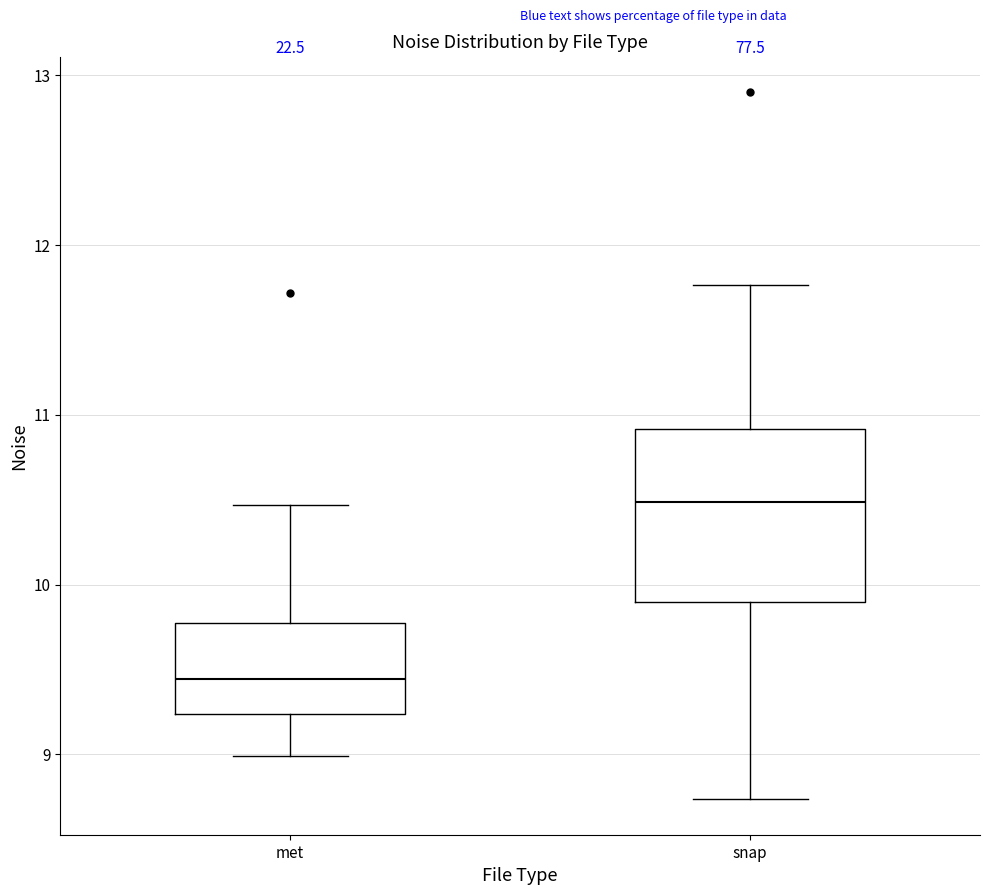

Reading left to right, read every box against the y-axis: the position of its median line, the range the box covers, and the ends of its whiskers. The values are not printed on the chart, so give them approximately, as read against the axis.

met: median 9.4, box 9.2 to 9.8, whiskers 9.0 to 10.5
snap: median 10.5, box 9.9 to 10.9, whiskers 8.7 to 11.8